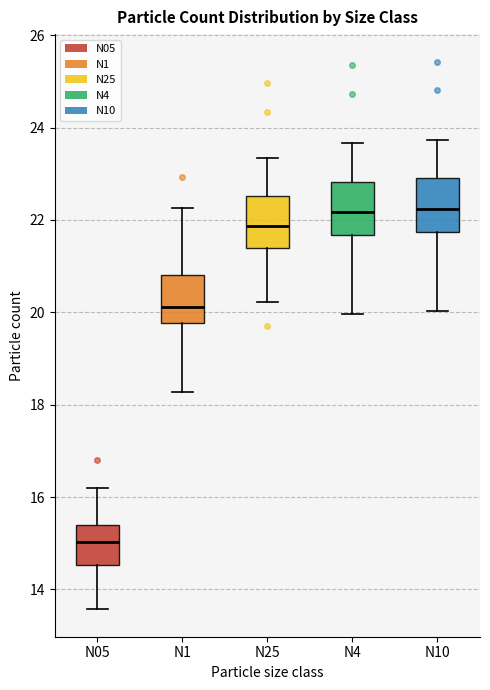

Reading left to right, read every box against the y-axis: the position of its median line, the range the box covers, and the ends of its whiskers. The values are not printed on the chart, so give them approximately, as read against the axis.

N05: median 15.0, box 14.6 to 15.4, whiskers 13.6 to 16.2
N1: median 20.2, box 19.8 to 20.8, whiskers 18.2 to 22.2
N25: median 21.8, box 21.4 to 22.6, whiskers 20.2 to 23.4
N4: median 22.2, box 21.6 to 22.8, whiskers 20.0 to 23.6
N10: median 22.2, box 21.8 to 23.0, whiskers 20.0 to 23.8